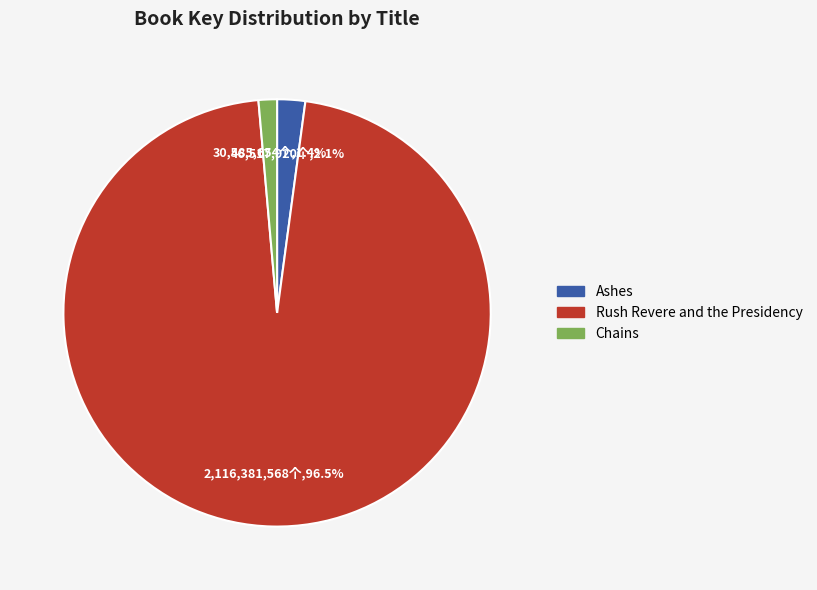

Which slice represents more than half of the pie?

Rush Revere and the Presidency